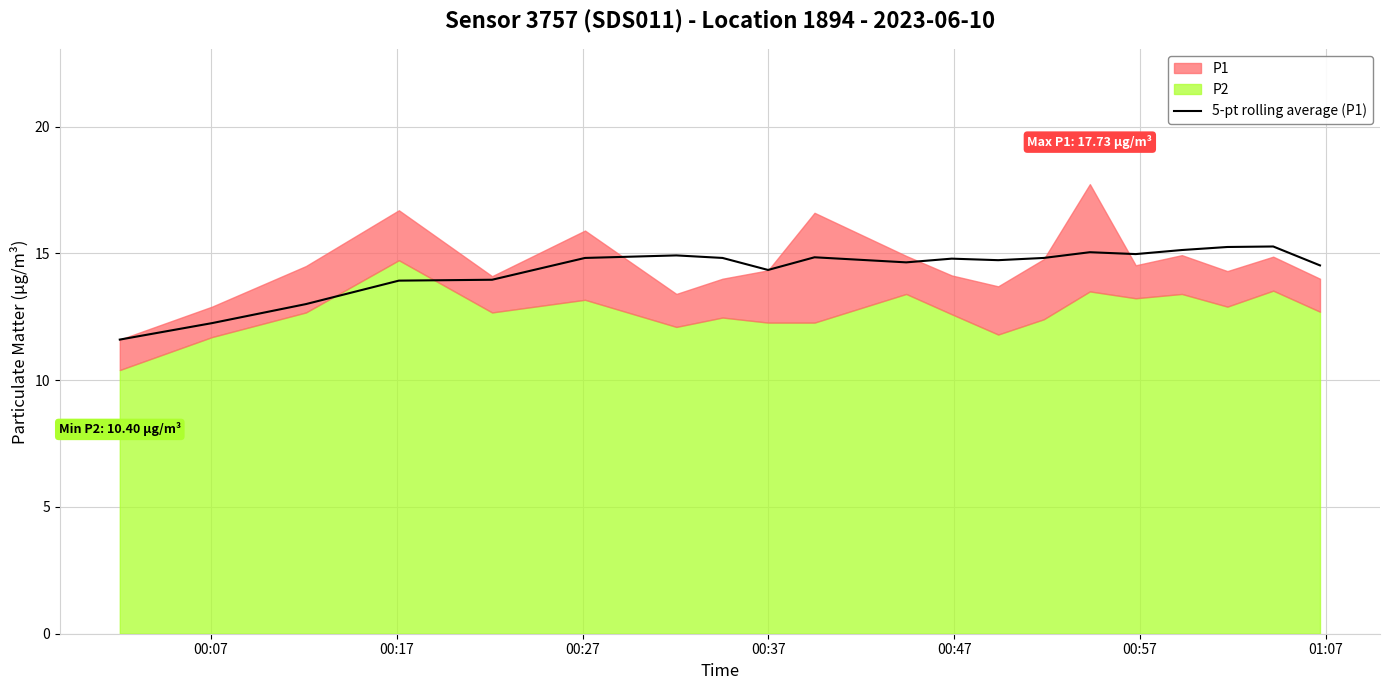

How many values are below 14?

5